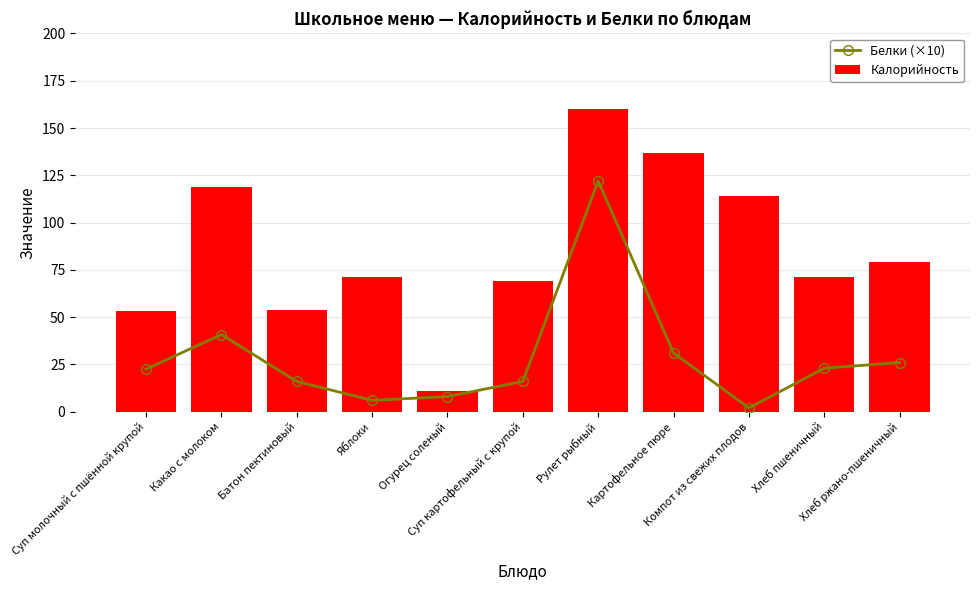

List the series in order of their overall mean, highest first.

Калорийность, Белки (×10)